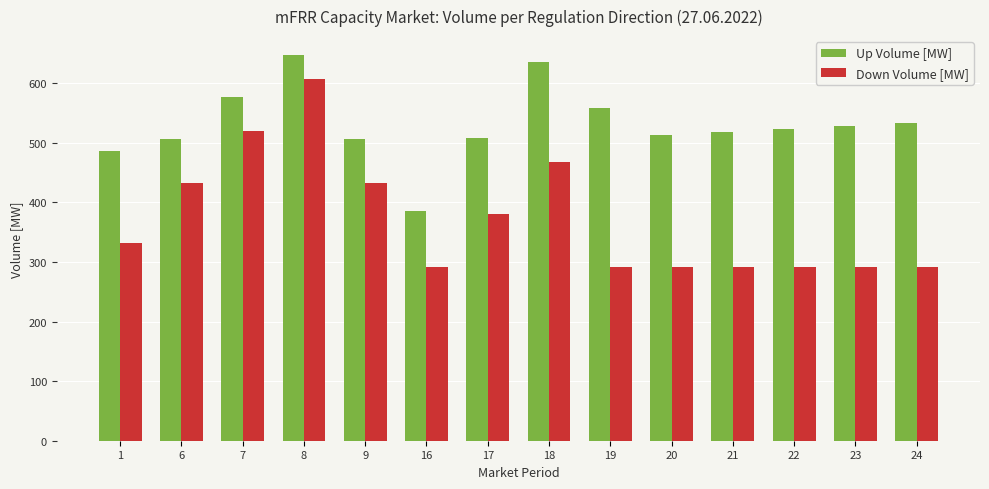

Which series has the largest total across all categories?

Up Volume [MW]